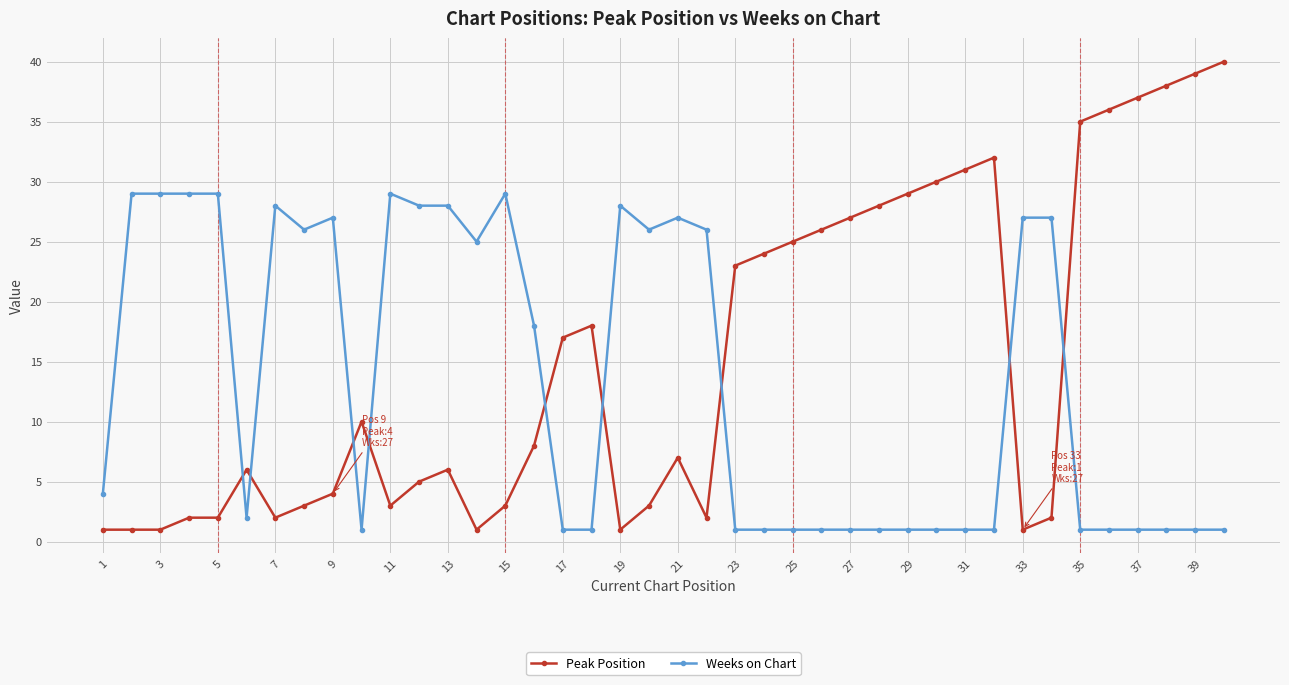

Which series has the widest spread of values?

Peak Position